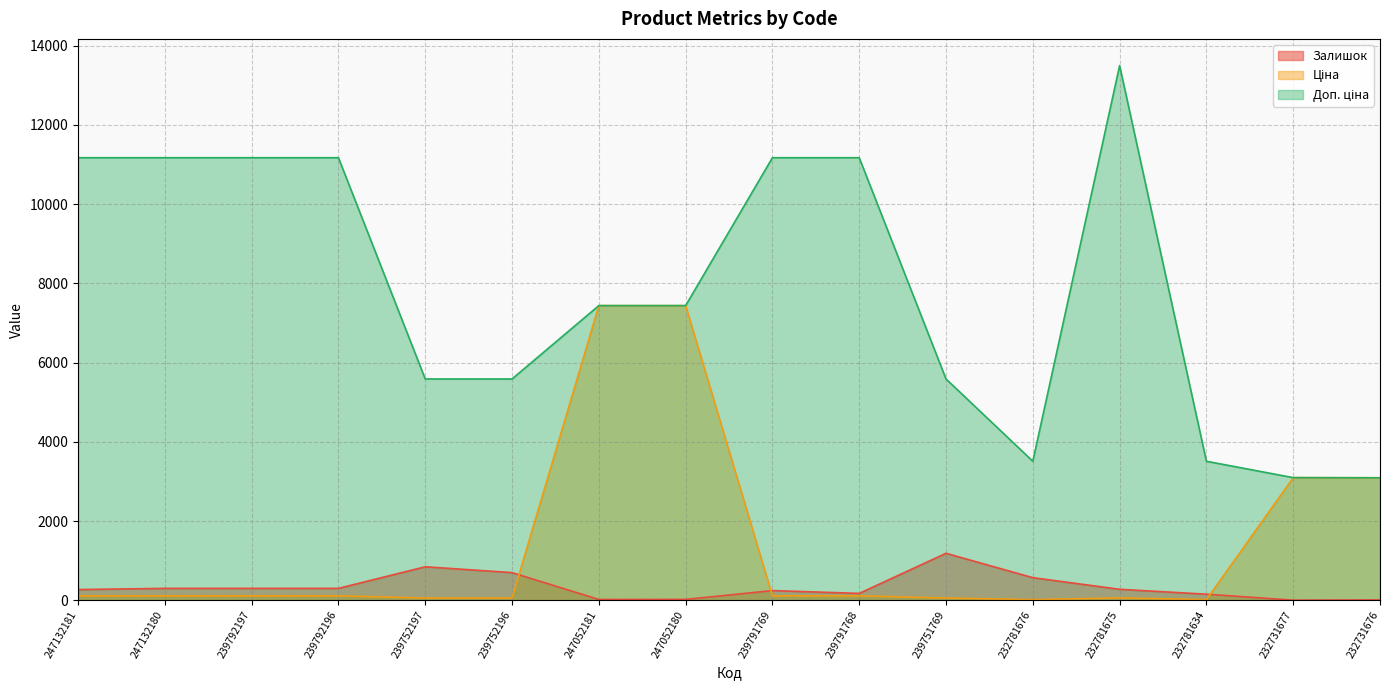

At 239752197, list the series in order from largest to smallest.

Доп. ціна, Залишок, Ціна